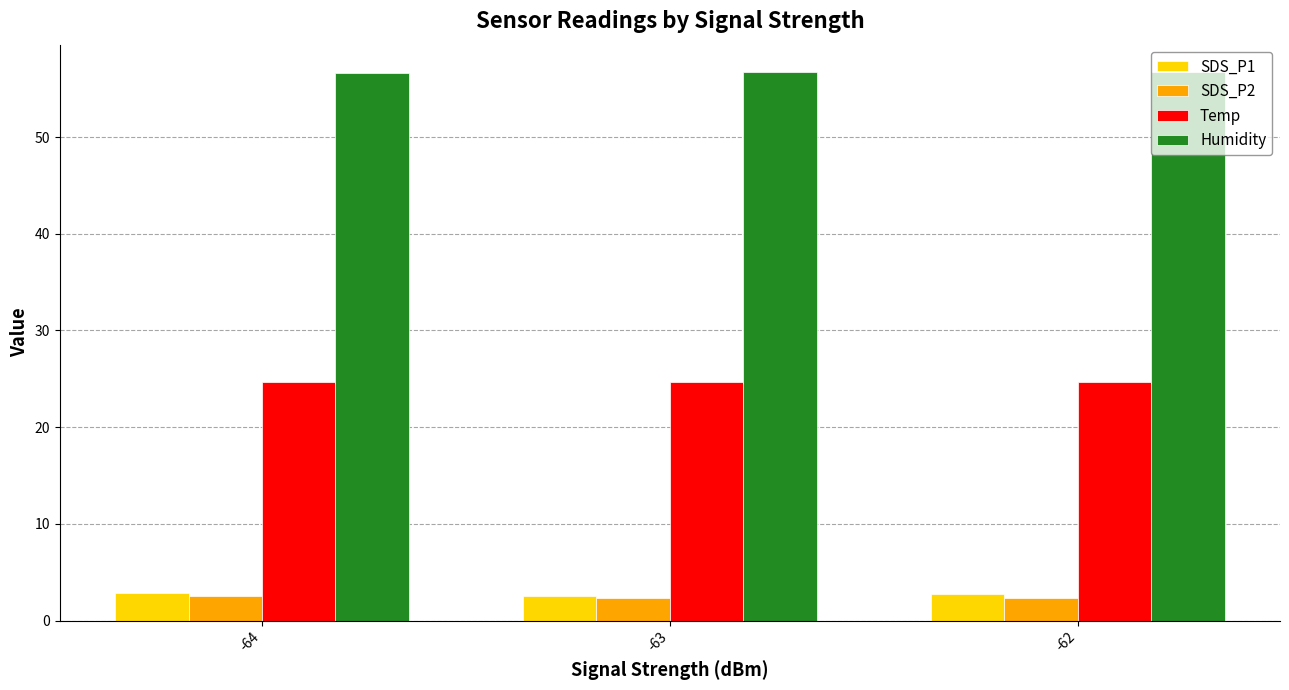

What value does the SDS_P2 series have at -62?

2.4